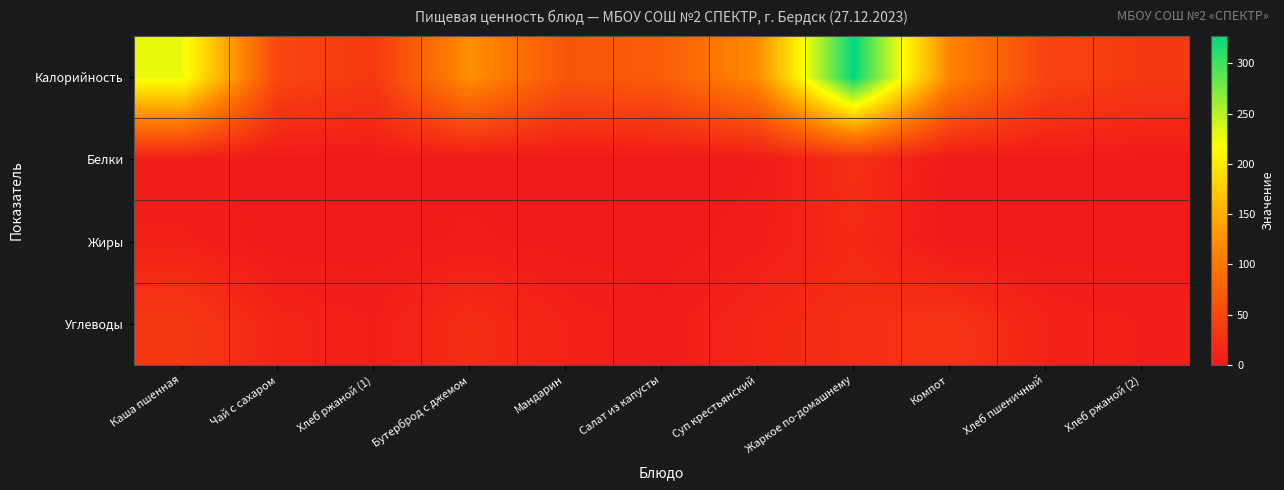

At Бутерброд с джемом, list the series in order from largest to smallest.

Калорийность, Углеводы, Жиры, Белки